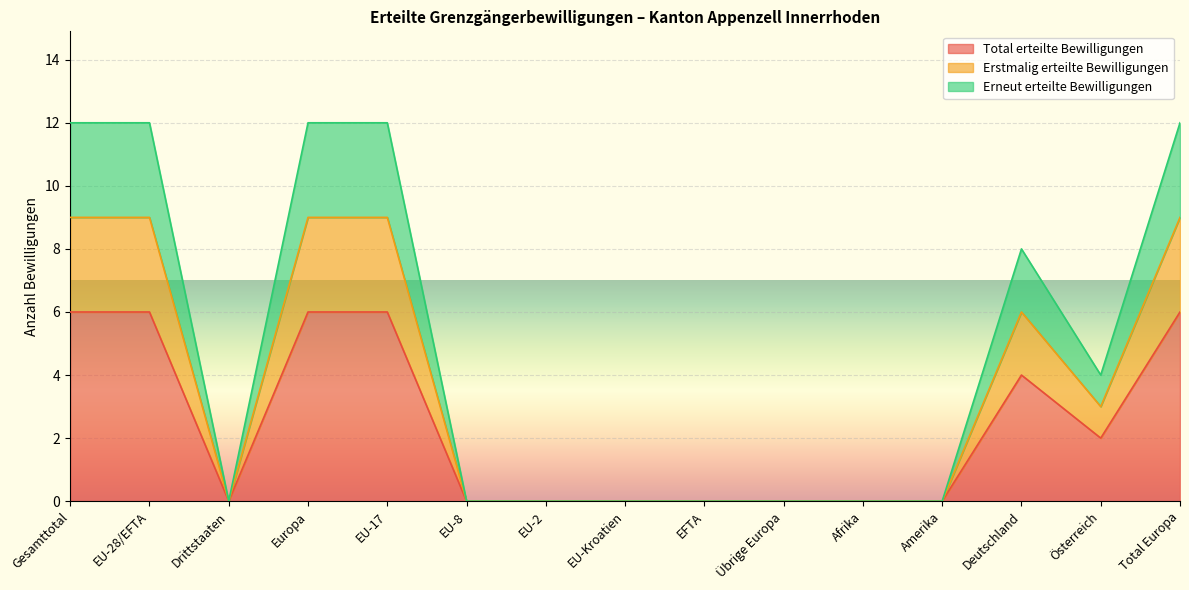

What is the difference between the maximum and minimum values in the Erstmalig erteilte Bewilligungen series?

9